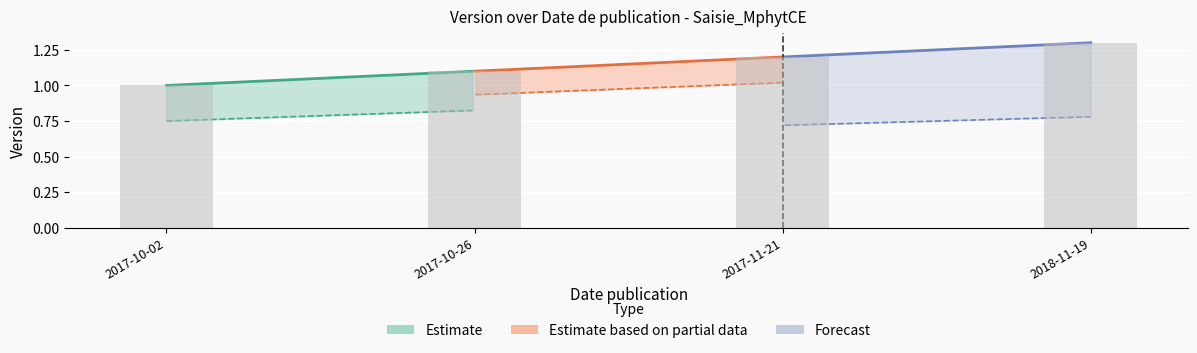

What position from the left is 2017-10-26?

2